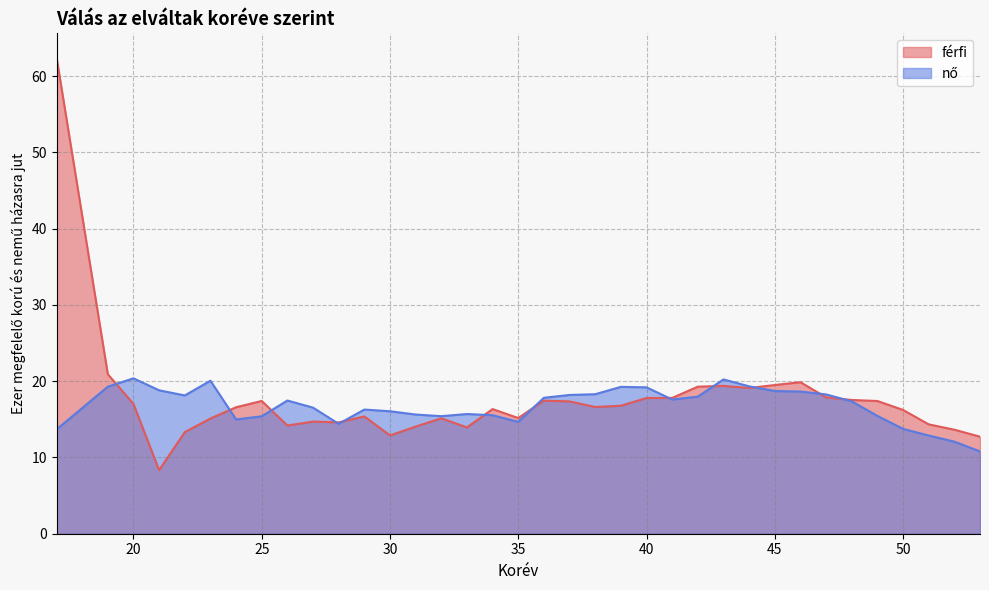

The chart shows a value of 22.0 at 26. True or false?

False